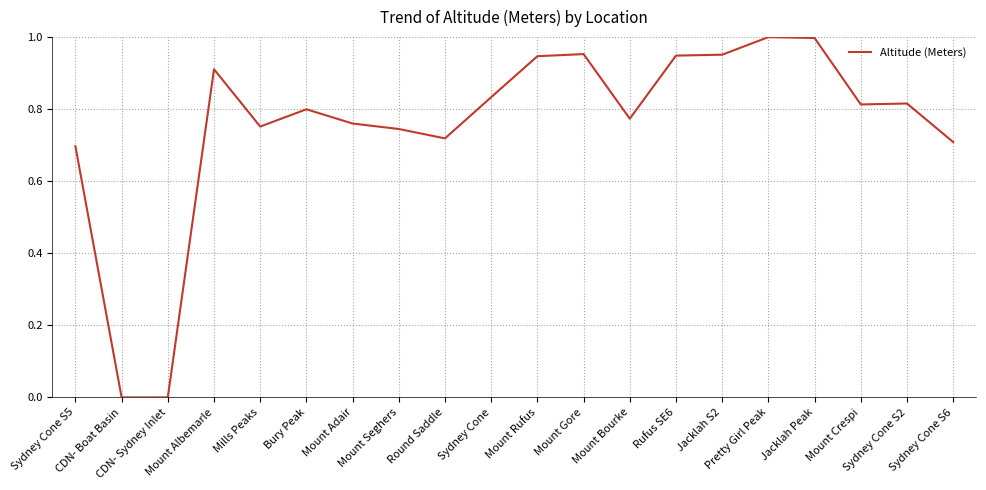

The value at CDN- Sydney Inlet is 0.0. True or false?

True